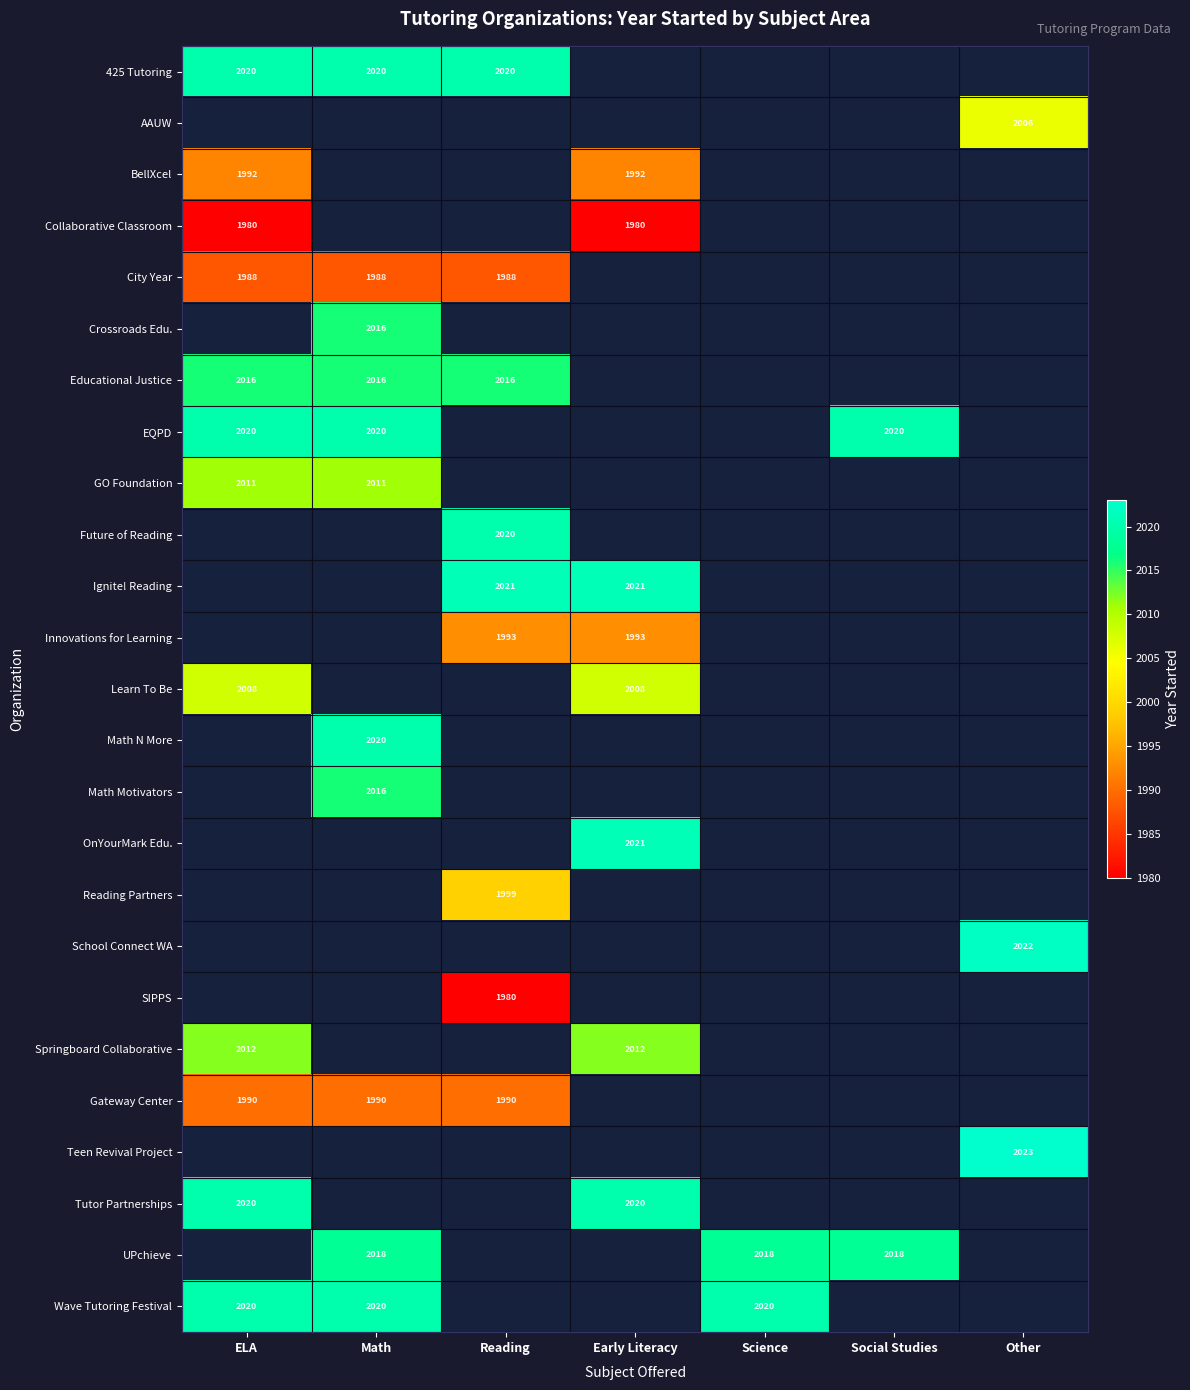

What is the sum of the City Year values at Math and ELA?

3976